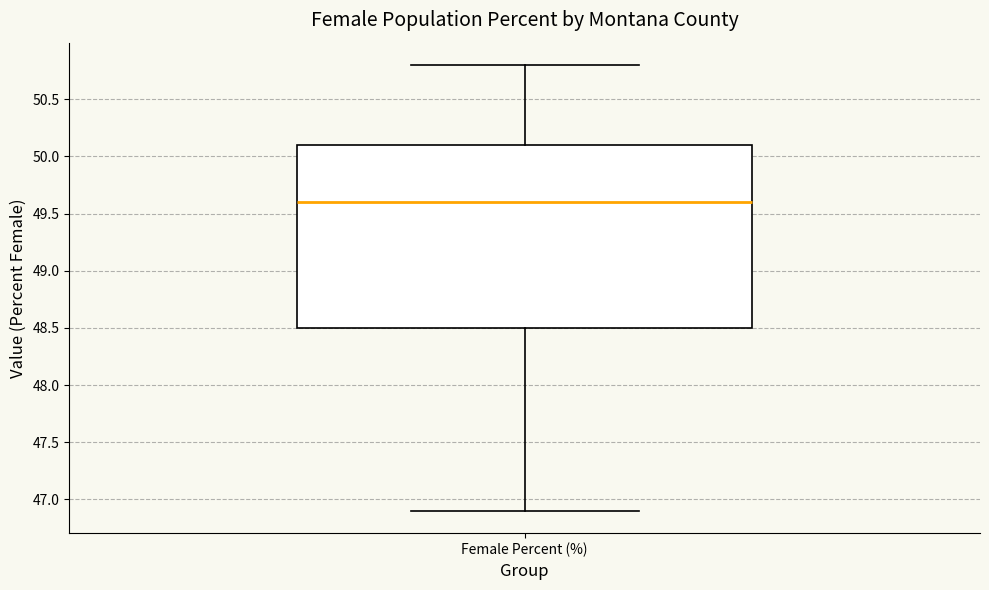

Where is the lower edge of the box for Female Percent (%) on the y-axis? The values are not printed on the chart, so give them approximately, as read against the axis.

48.5